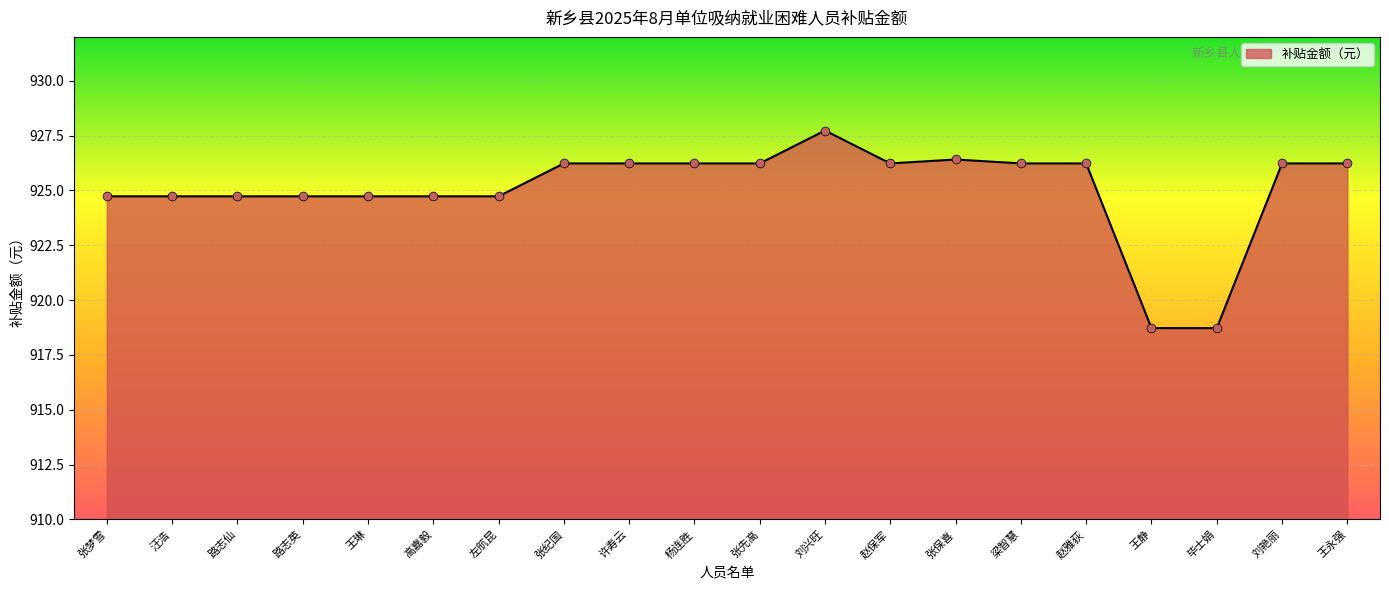

What is the change in value from 刘兴旺 to 张保喜?

-1.3